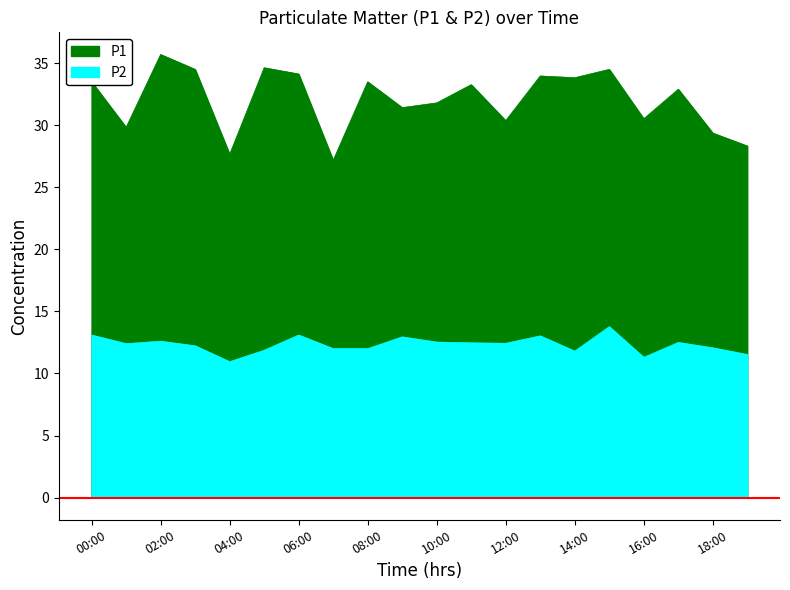

List the labels in order of P1 value, largest first.

02:00, 05:00, 03:00, 15:00, 06:00, 13:00, 14:00, 00:00, 08:00, 11:00, 17:00, 10:00, 09:00, 16:00, 12:00, 01:00, 18:00, 19:00, 04:00, 07:00